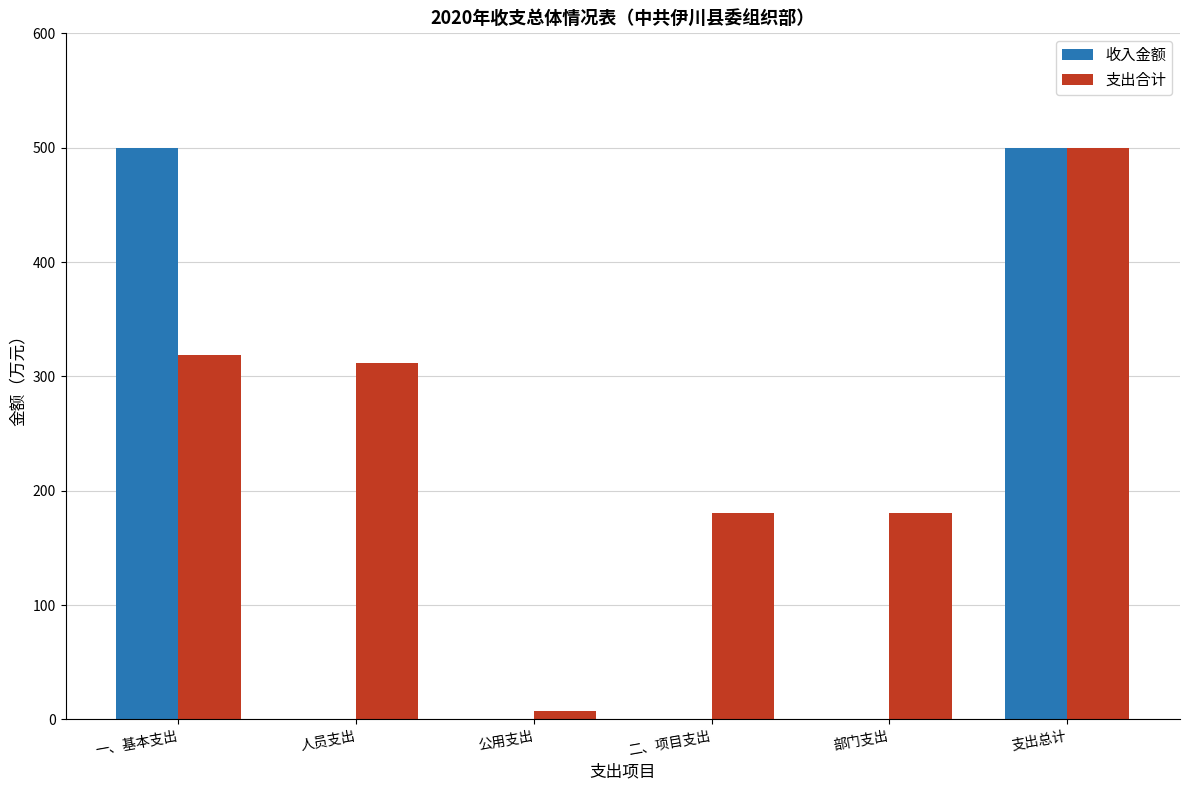

Which series changed the most between 一、基本支出 and 公用支出?

收入金额